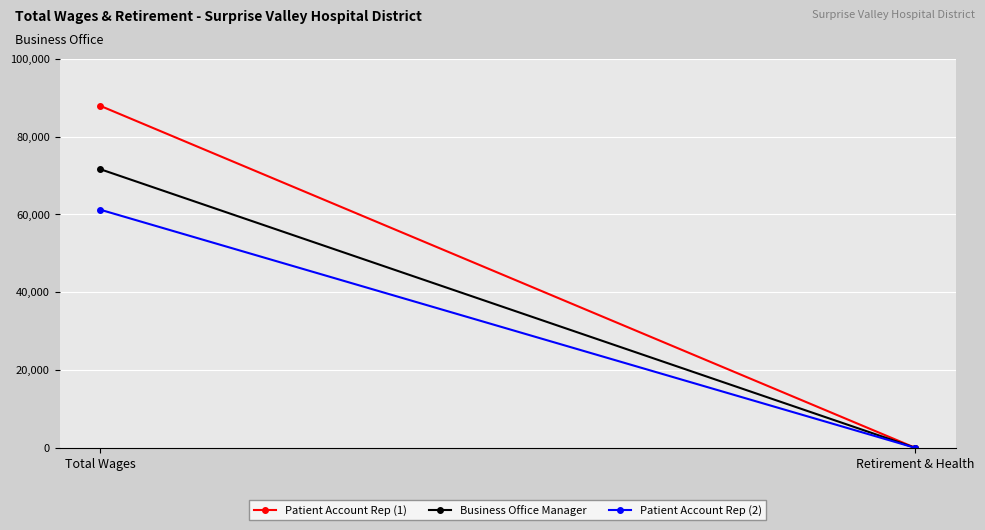

At which category is the sum across all series the highest?

Total Wages